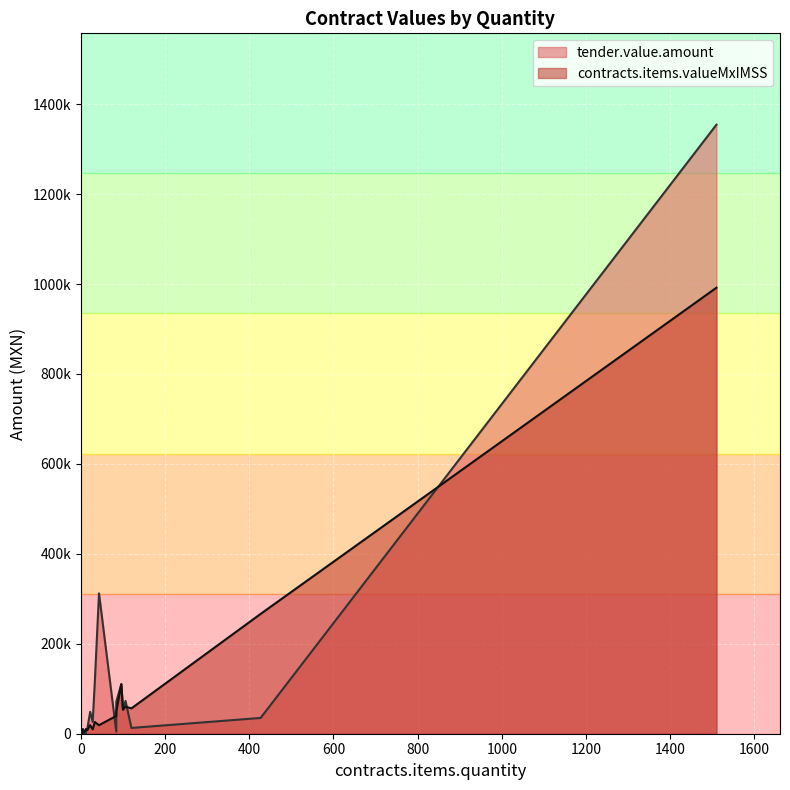

How many values in the contracts.items.valueMxIMSS series exceed 10289?

13